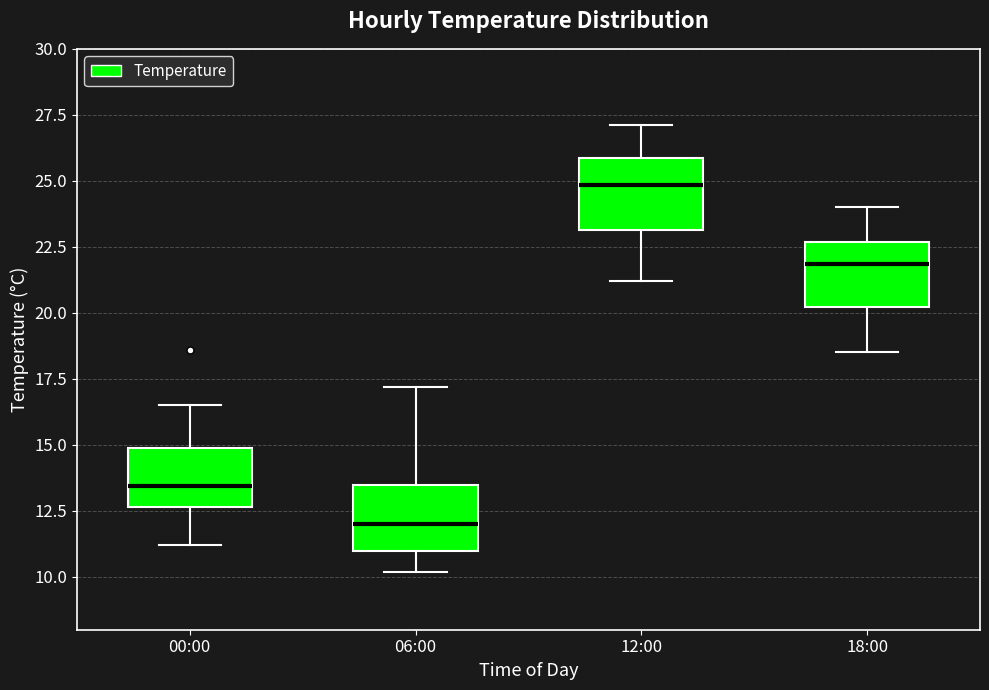

Which box's median line is the highest?

12:00